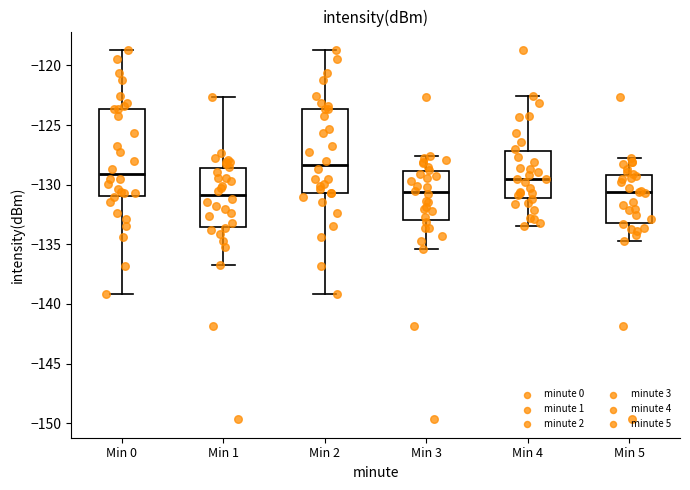

Which box has the highest median line?

Min 2